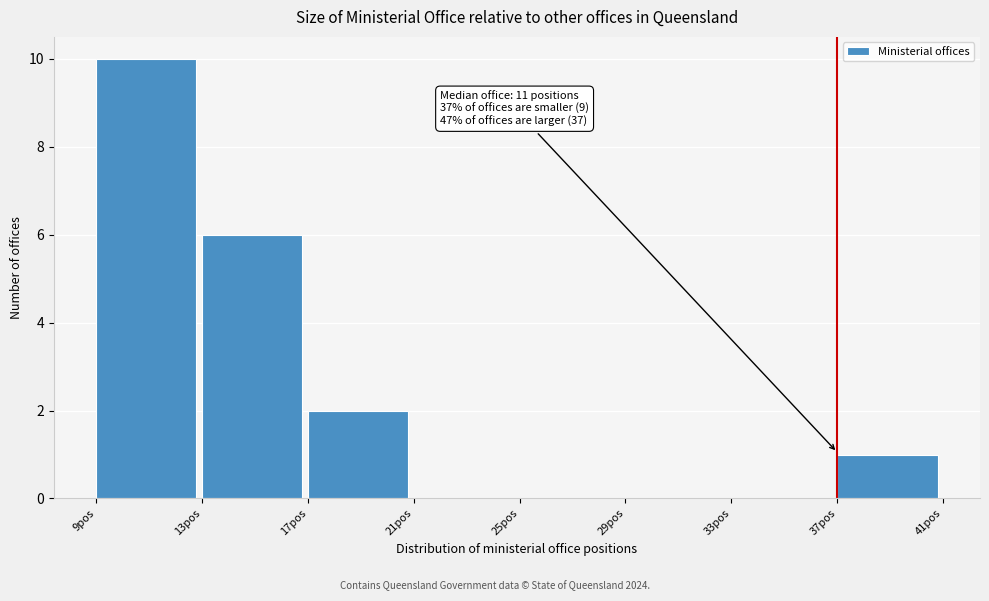

Which range on the x-axis has the tallest bar?

9 to 13